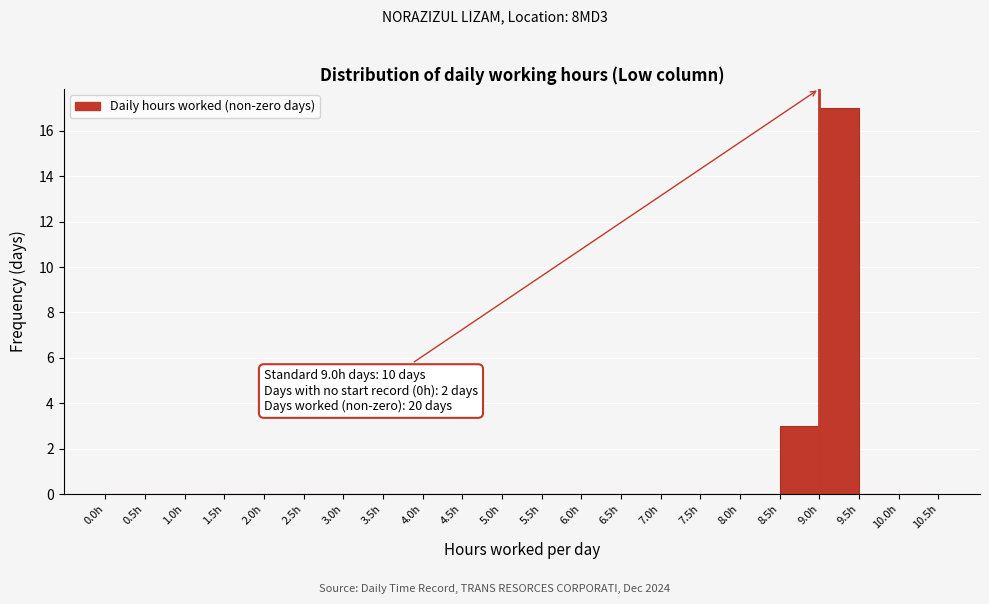

Over which range of the x-axis is the bar tallest?

9.0 to 9.5